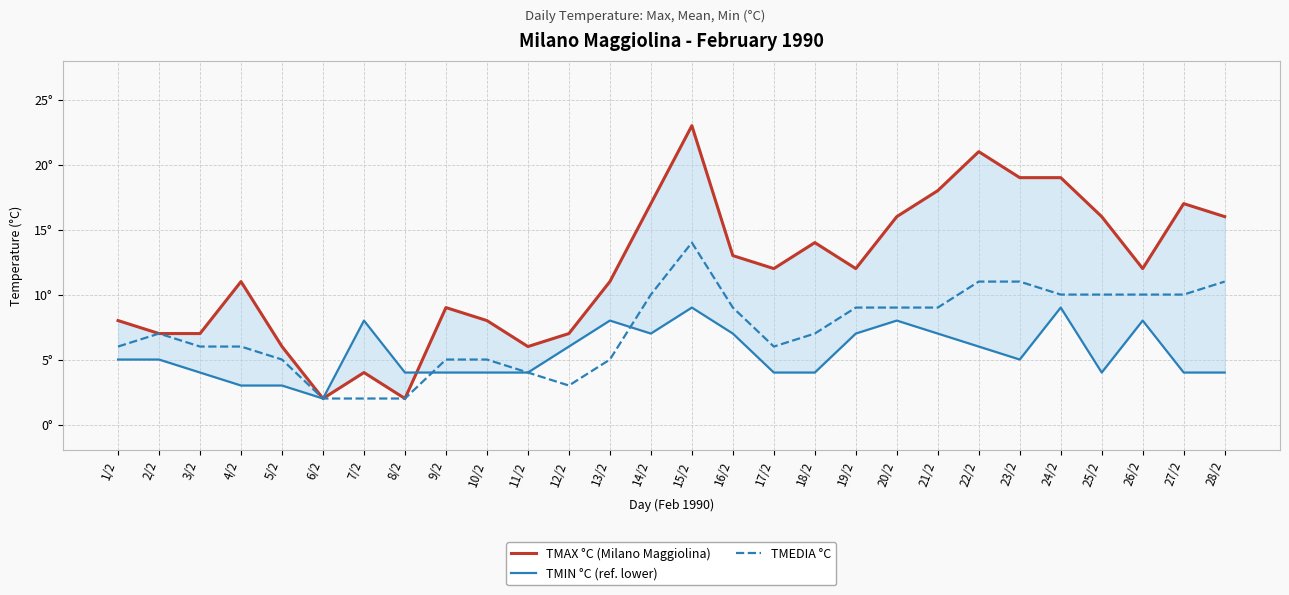

List the series in order of their peak value, lowest first.

TMIN °C (ref. lower), TMEDIA °C, TMAX °C (Milano Maggiolina)